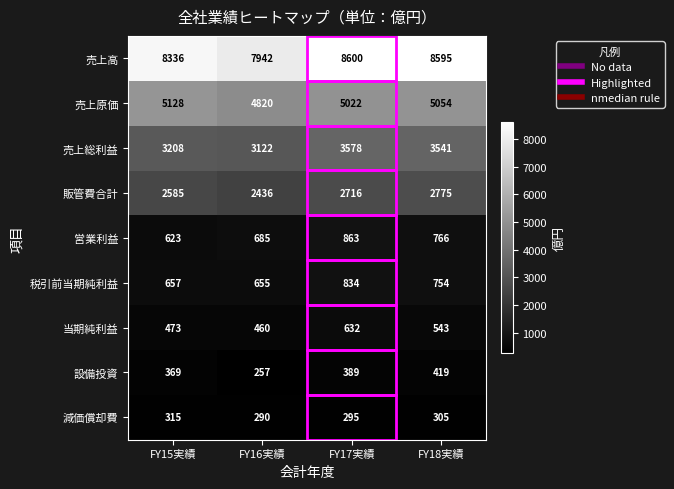

How many series are shown in this chart?

9